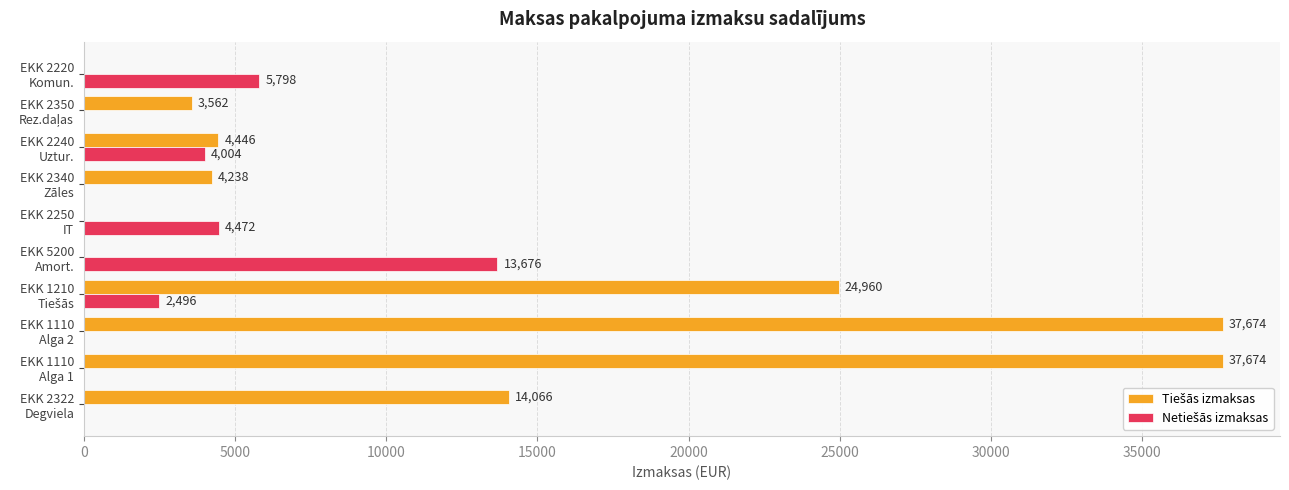

Rank the series by their maximum value, from lowest to highest.

Netiešās izmaksas, Tiešās izmaksas